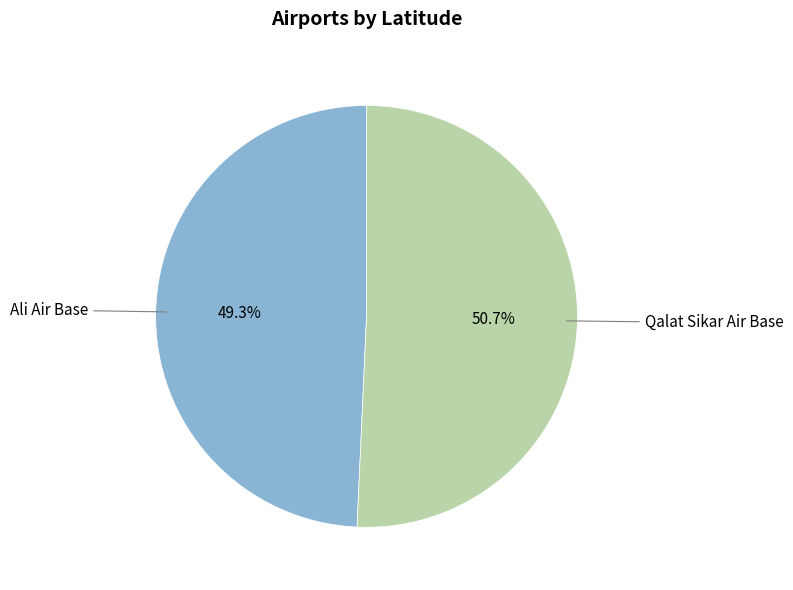

Which has a higher value, Qalat Sikar Air Base or Ali Air Base?

Qalat Sikar Air Base